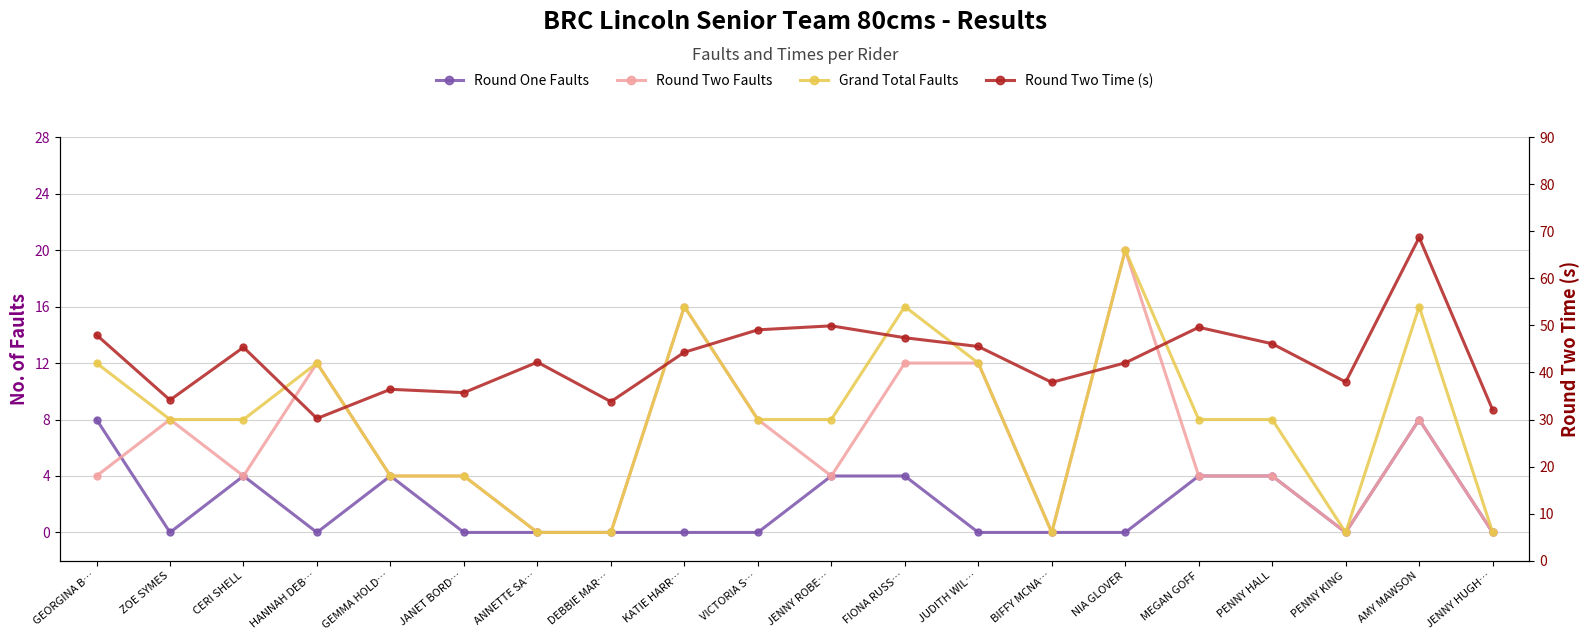

What is the label of the 13th point from the left?

JUDITH WIL…